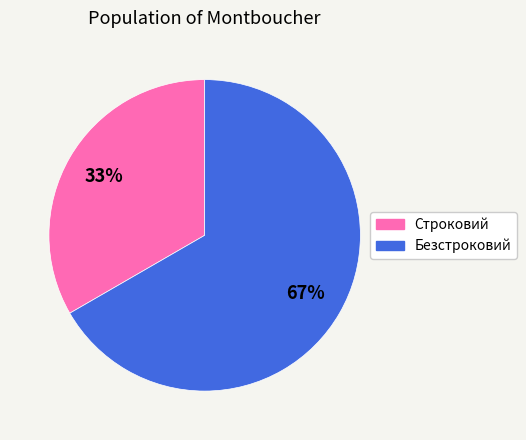

Approximately how many times larger is the value at Строковий compared to Безстроковий?

0.5